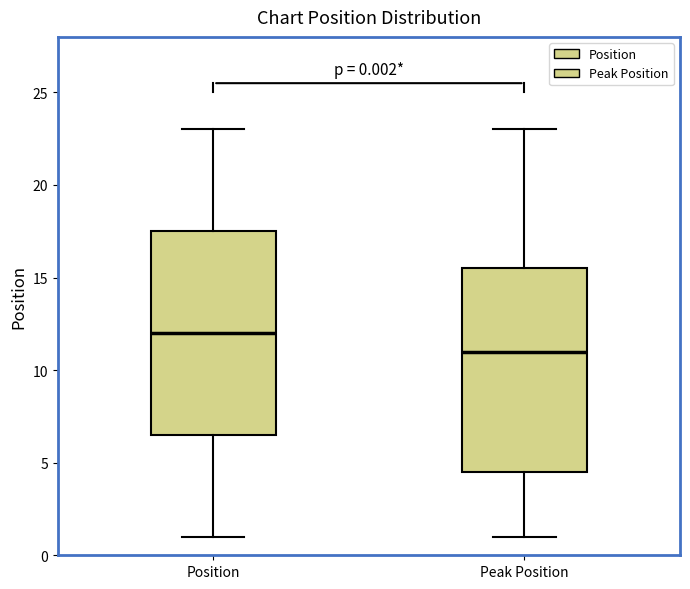

Which box's median line is the lowest?

Peak Position